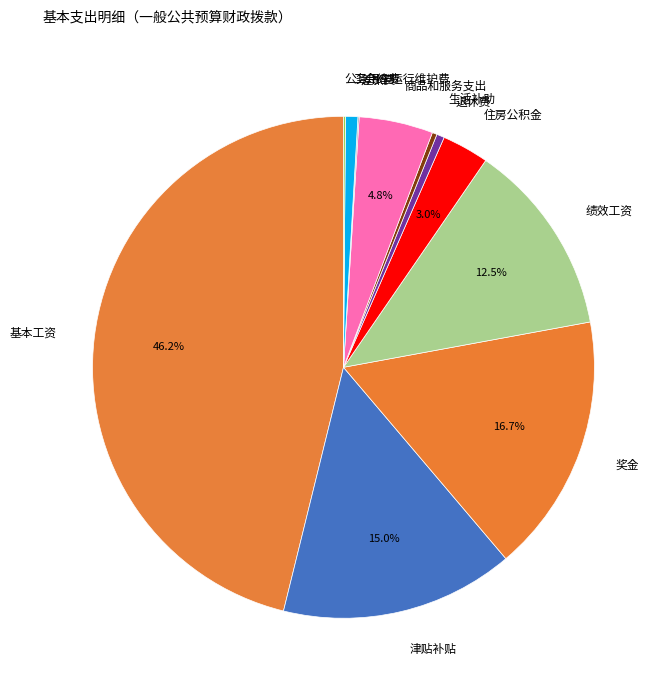

Rank the categories by value from highest to lowest.

基本工资, 奖金, 津贴补贴, 绩效工资, 商品和服务支出, 住房公积金, 工会经费, 退休费, 生活补助, 公务用车运行维护费, 差旅费